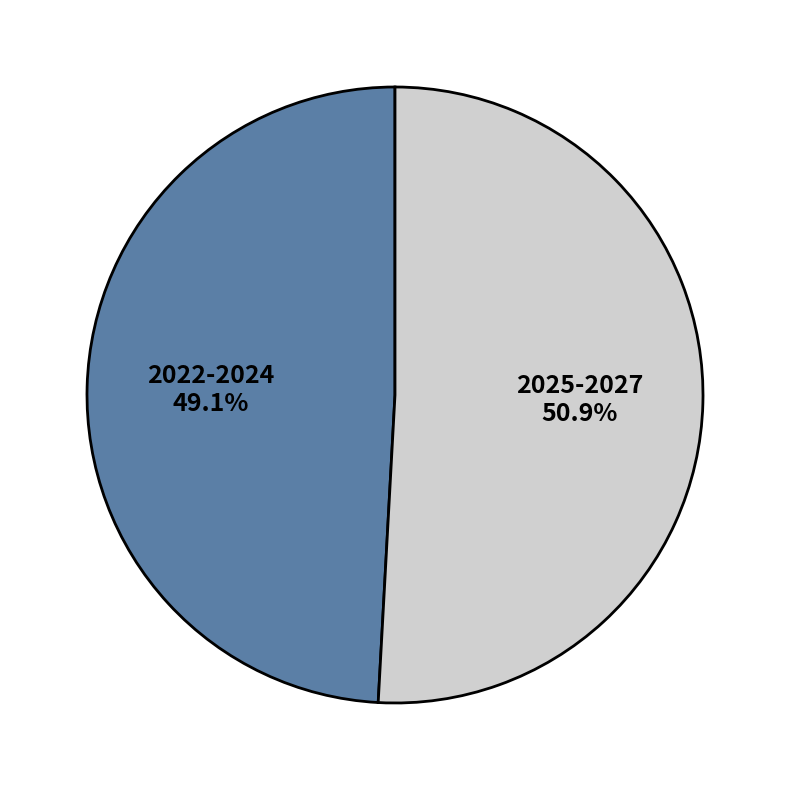

Does any single category account for the majority?

Yes